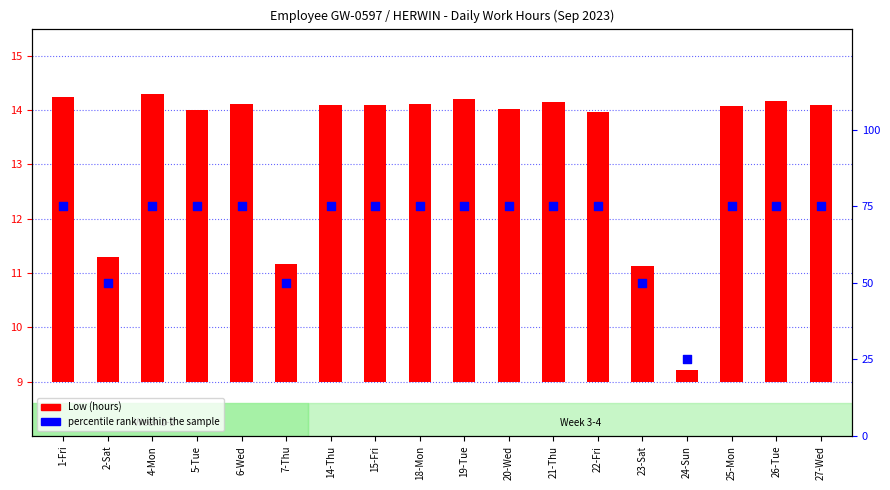

What are all the series names shown in the legend?

Low (hours), percentile rank within the sample